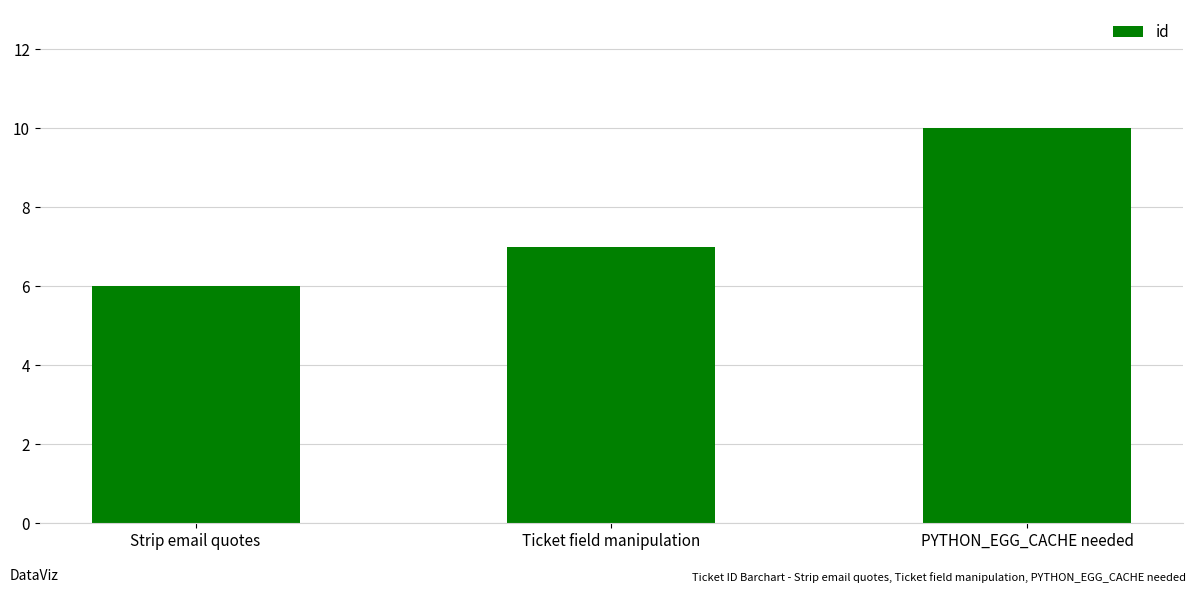

Reading left to right, extract all data points from this chart.

6	7	10